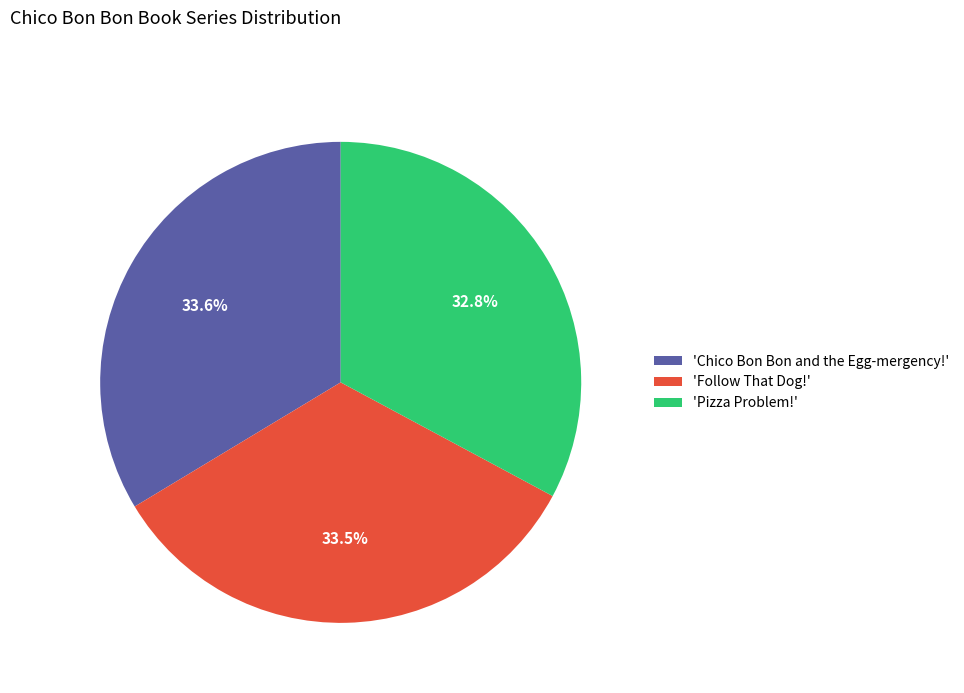

Does 'Follow That Dog!' account for over 50% of the chart?

No